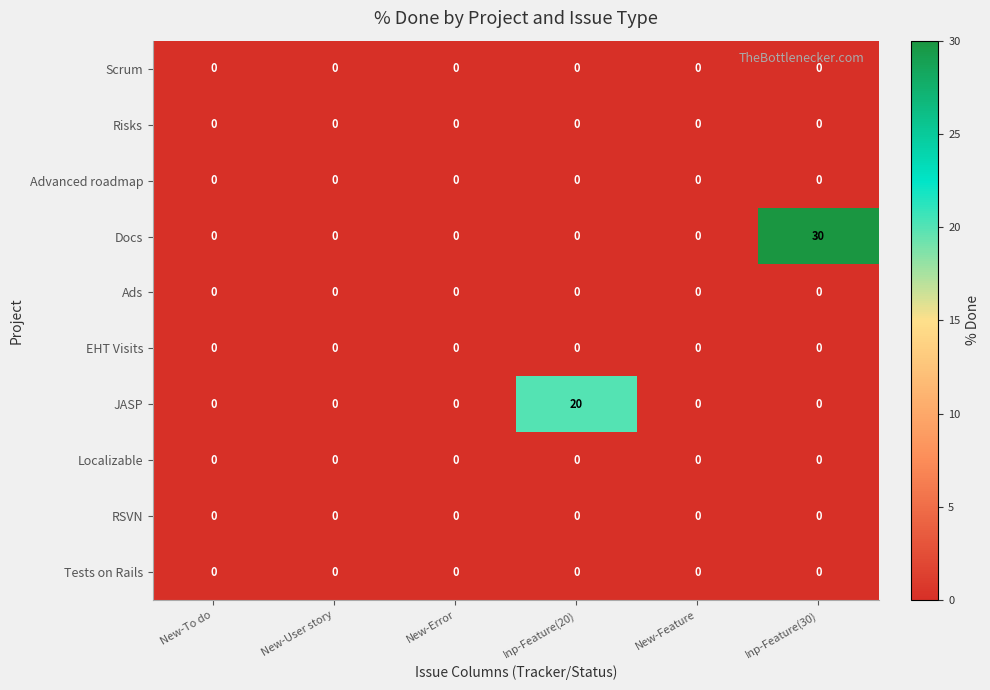

Which label corresponds to the largest value in the chart?

Inp-Feature(30)